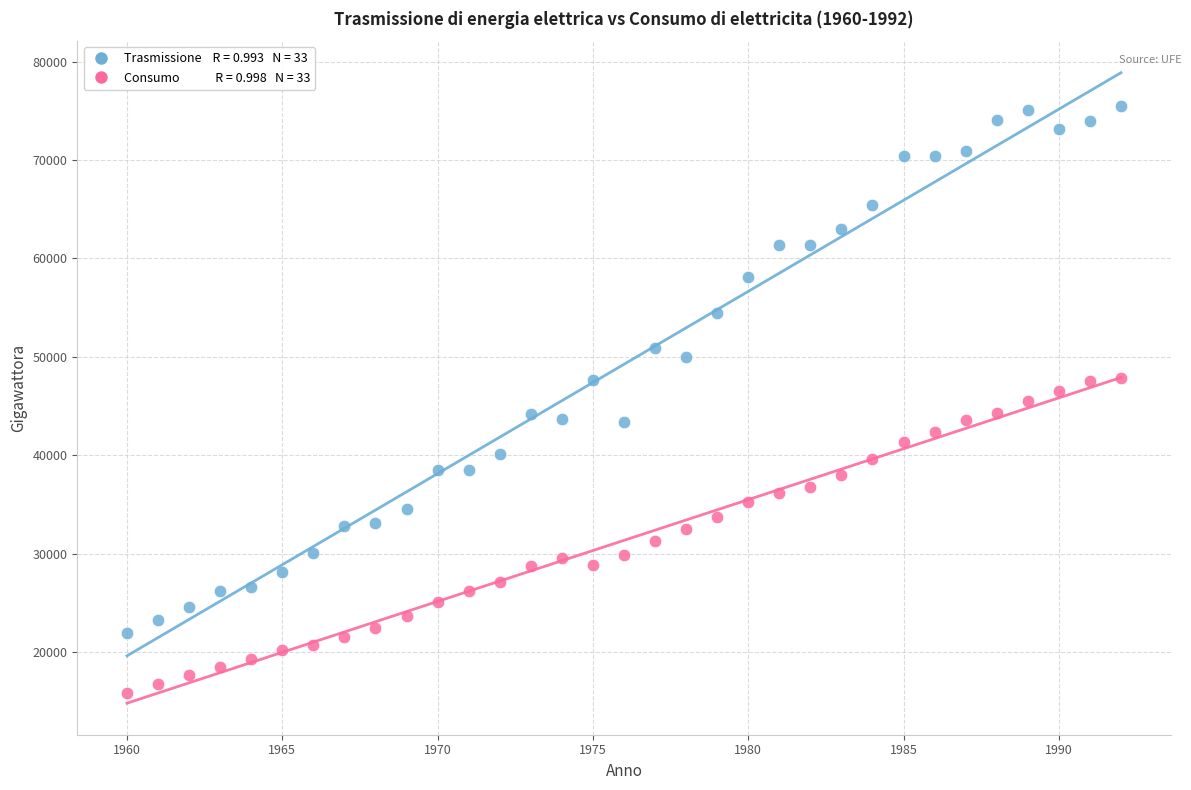

Across all data points, what is the range of Y values (max minus min)?

59590